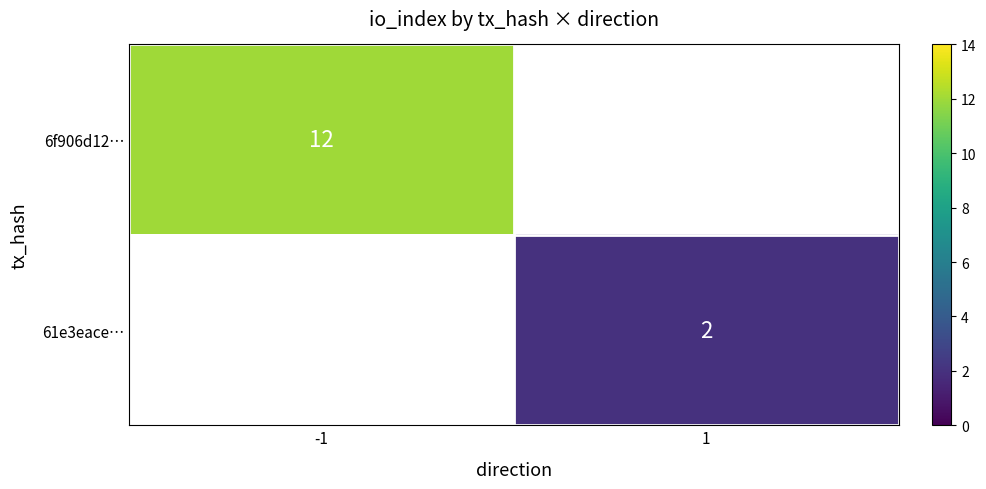

The 6f906d12… series shows 12 at -1. True or false?

True